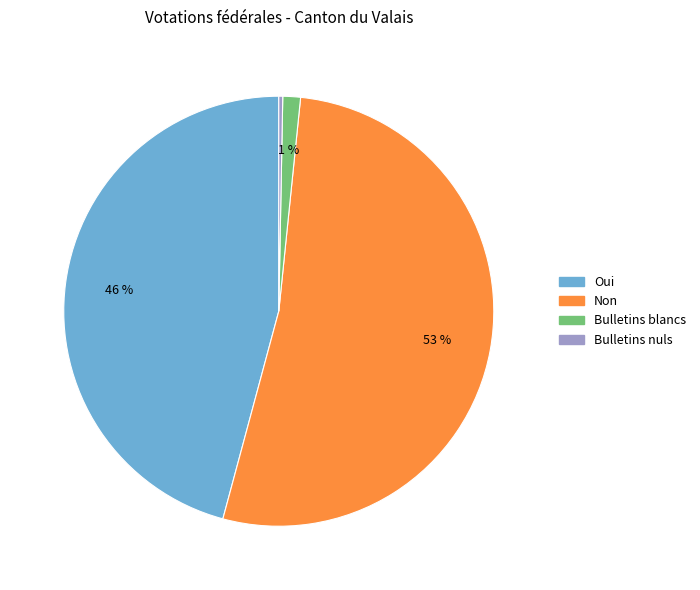

The Bulletins blancs slice represents 1% of the pie. True or false?

True